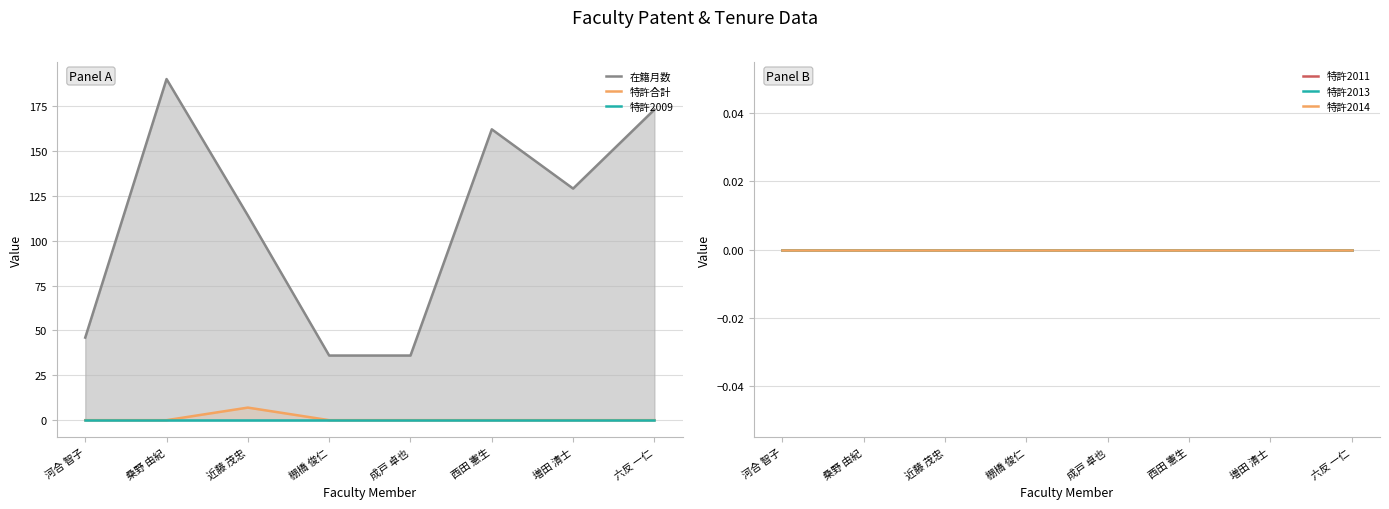

What are all the series names shown in the legend?

在籍月数, 特許合計, 特許2009, 特許2011, 特許2013, 特許2014